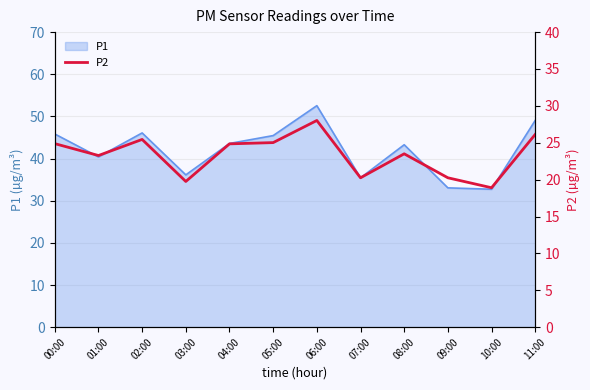

Reading left to right, extract all data points from this chart.

24.9	23.3	25.4	19.8	24.9	25.0	28.0	20.2	23.5	20.2	18.9	26.1